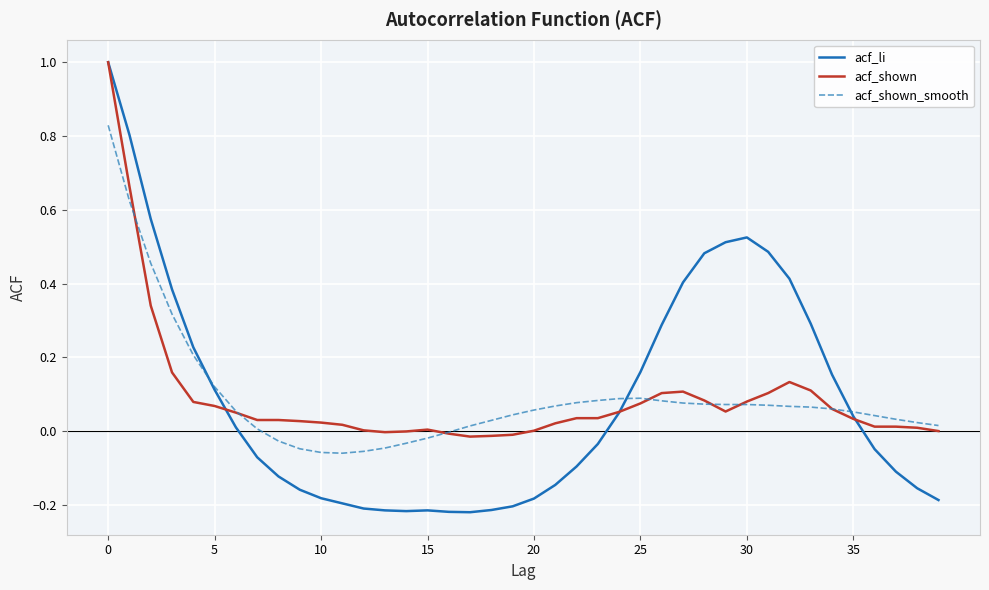

What is the greatest value displayed?

1.0